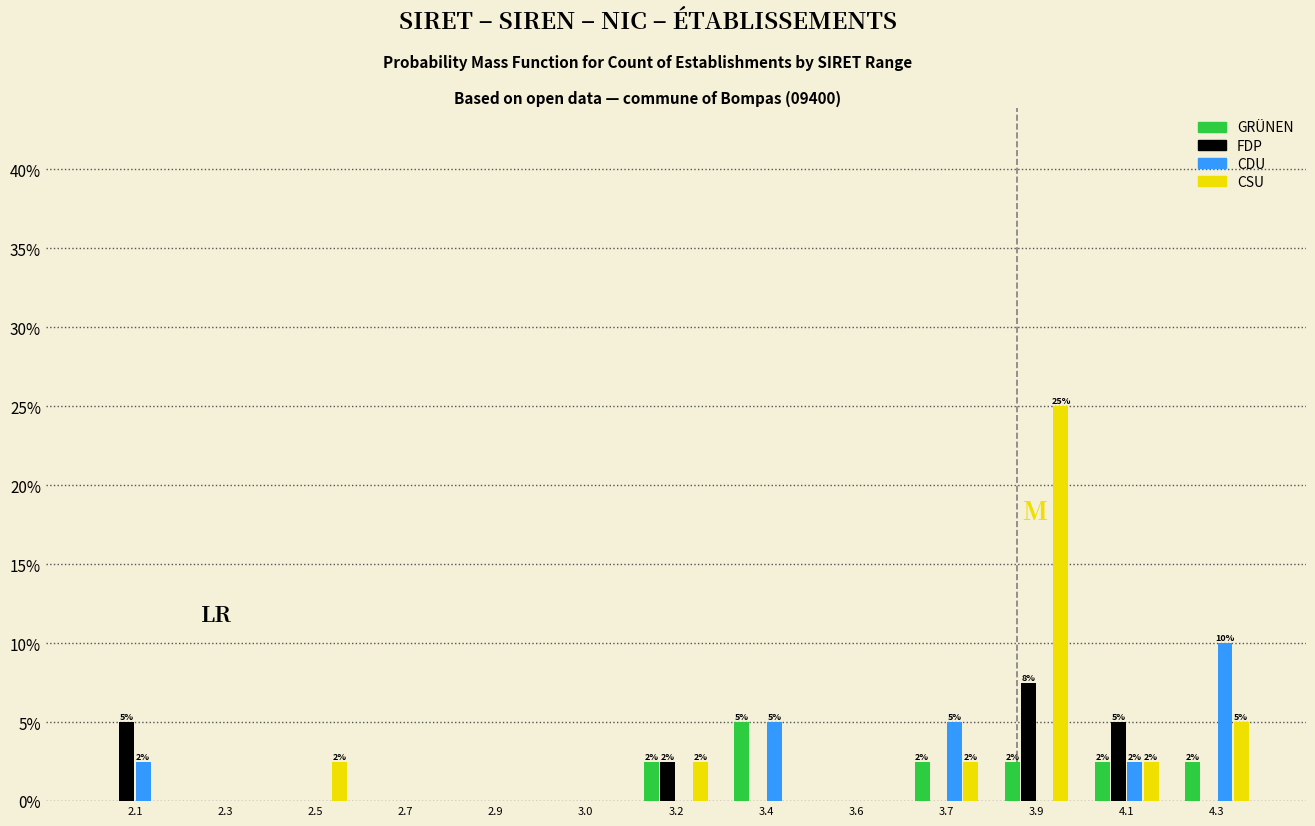

The value of FDP at 3.4 is 0.0. True or false?

True